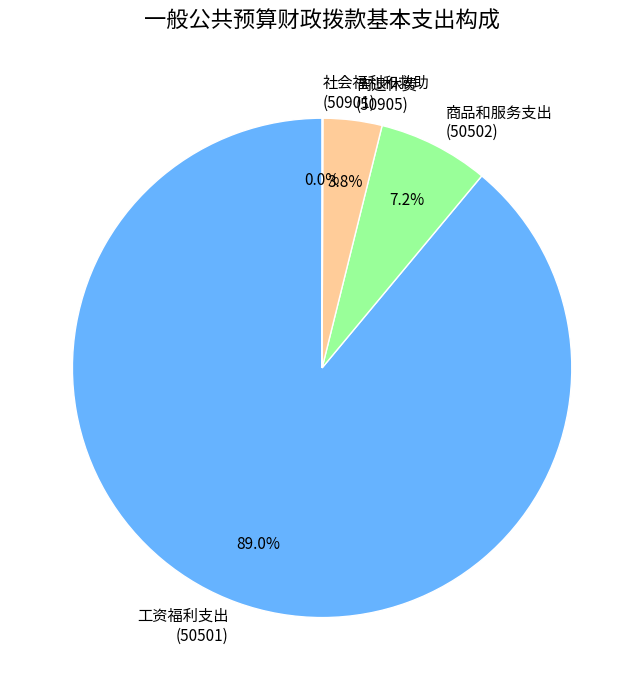

Which has a higher value, 商品和服务支出 (50502) or 工资福利支出 (50501)?

工资福利支出 (50501)